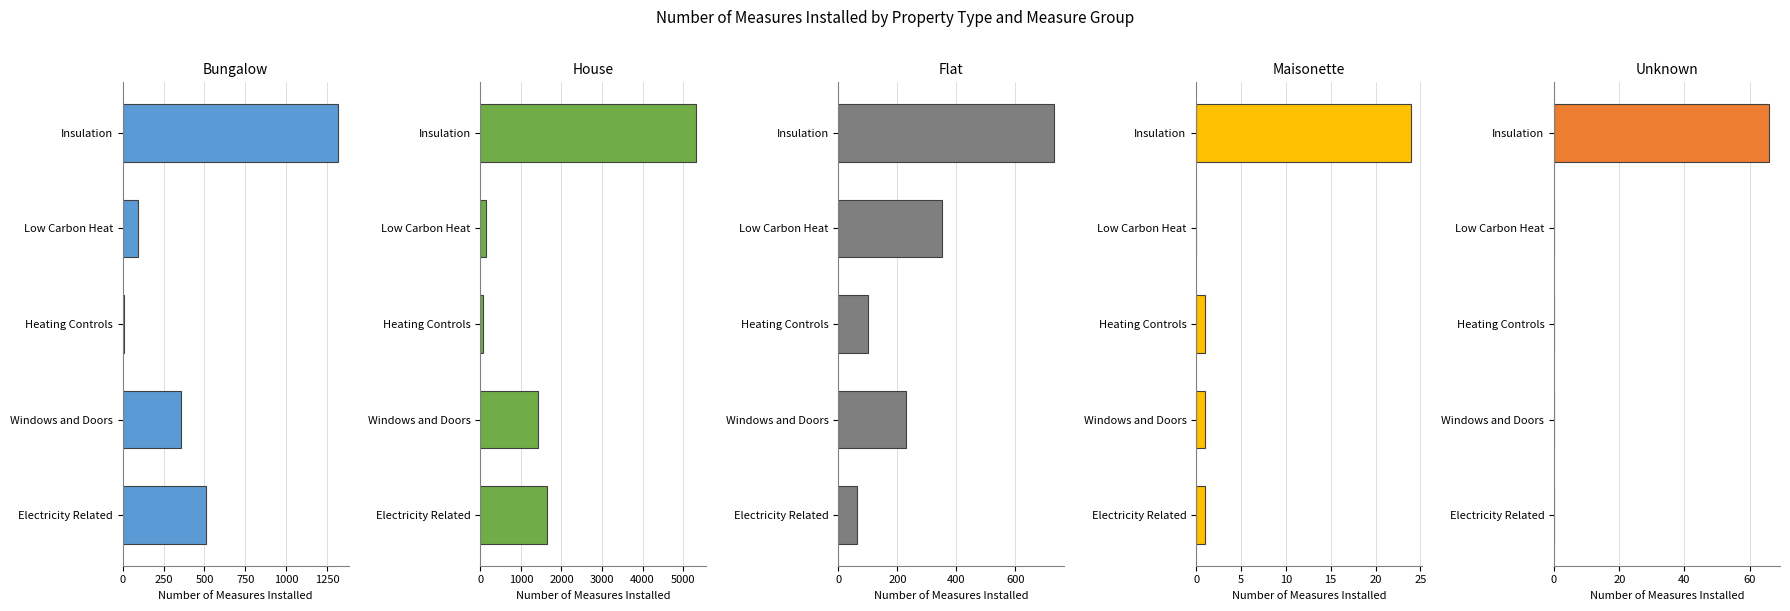

How many bars are there in total?

25